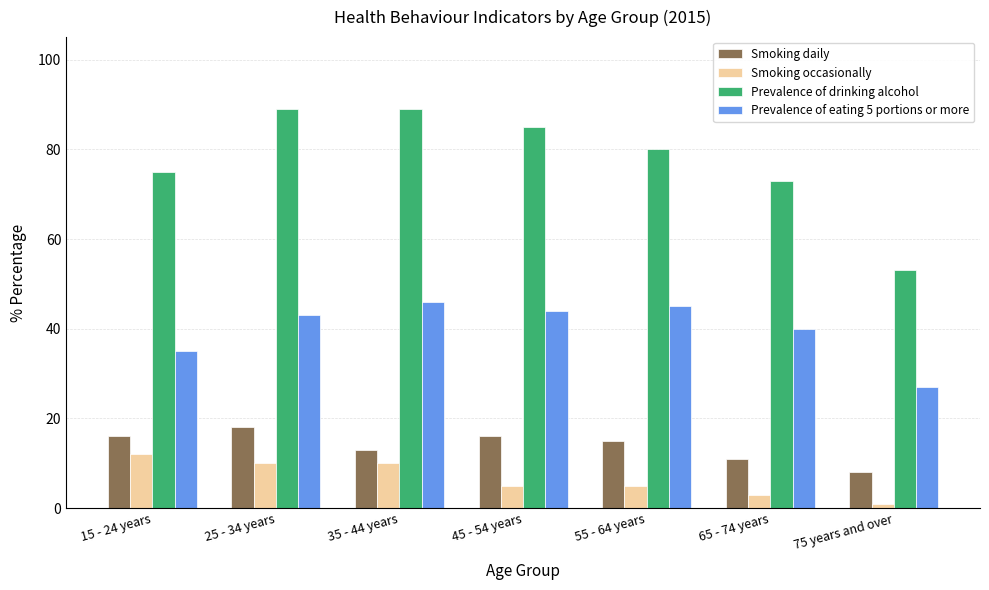

Reading left to right, extract all data points from this chart.

Smoking daily: 16	18	13	16	15	11	8
Smoking occasionally: 12	10	10	5	5	3	1
Prevalence of drinking alcohol: 75	89	89	85	80	73	53
Prevalence of eating 5 portions or more: 35	43	46	44	45	40	27